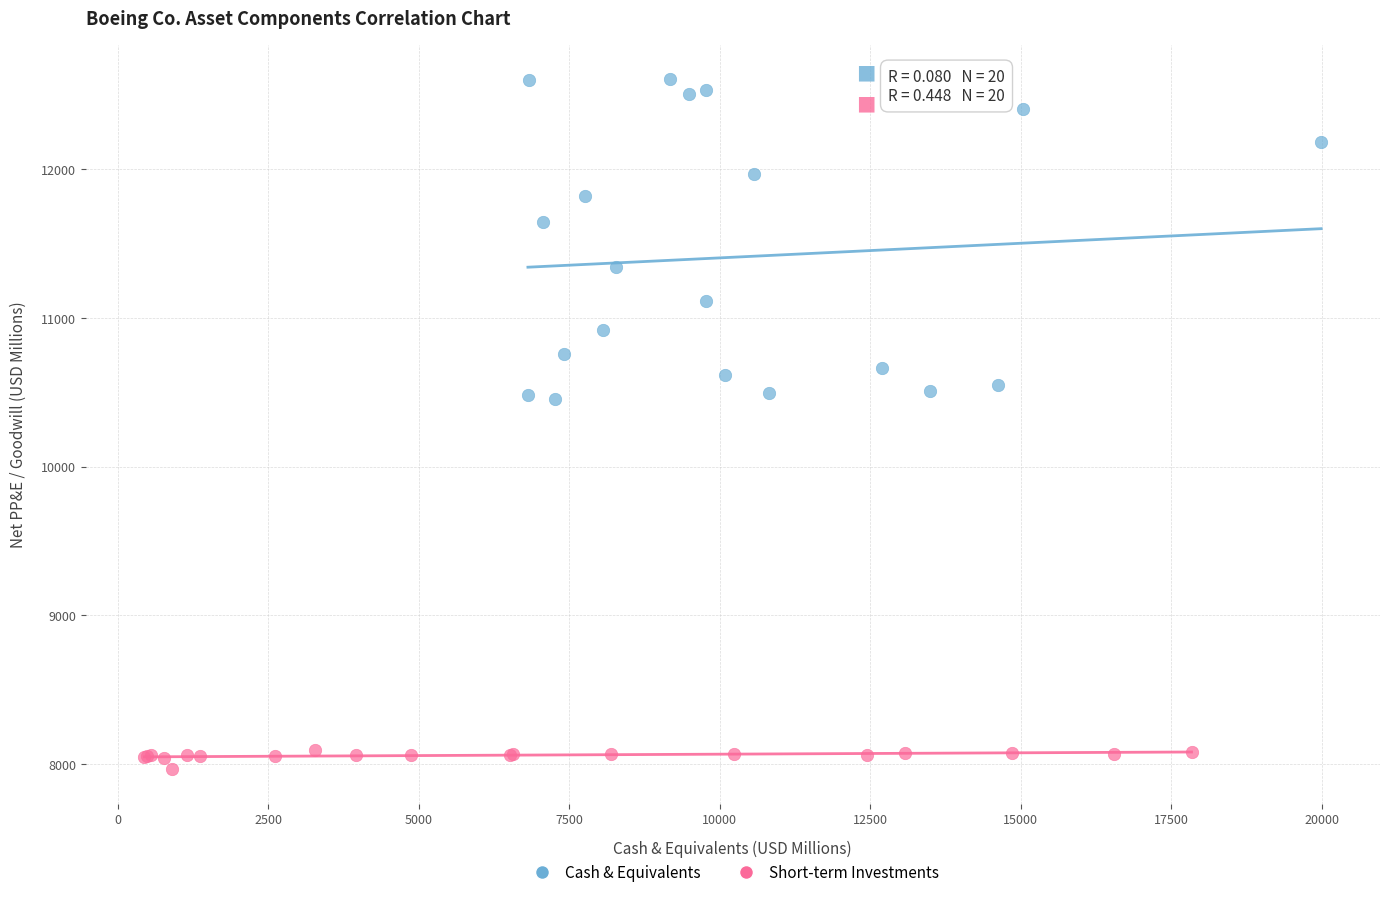

Which series contains the highest Y value?

Cash & Equivalents